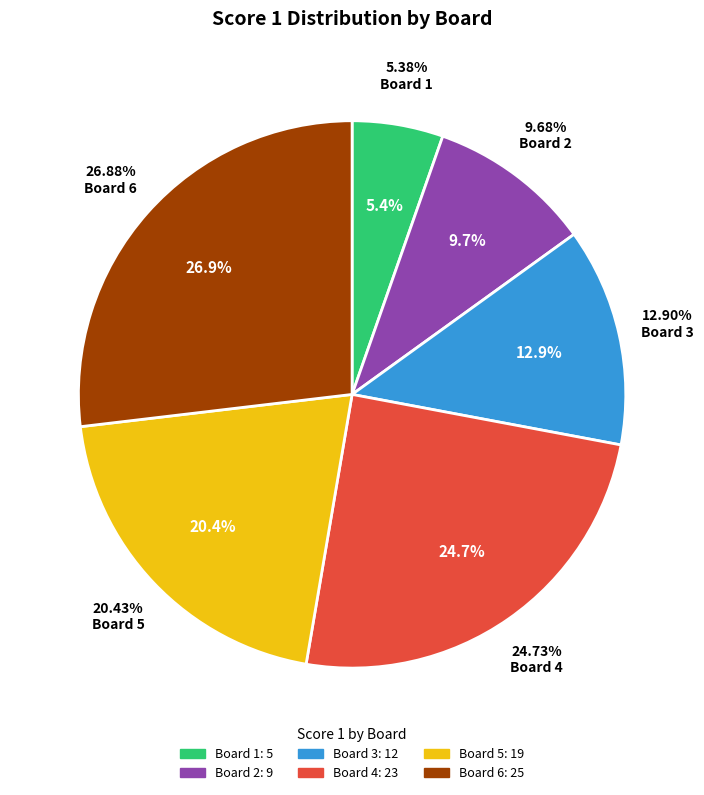

Which slice is the largest?

Board 6